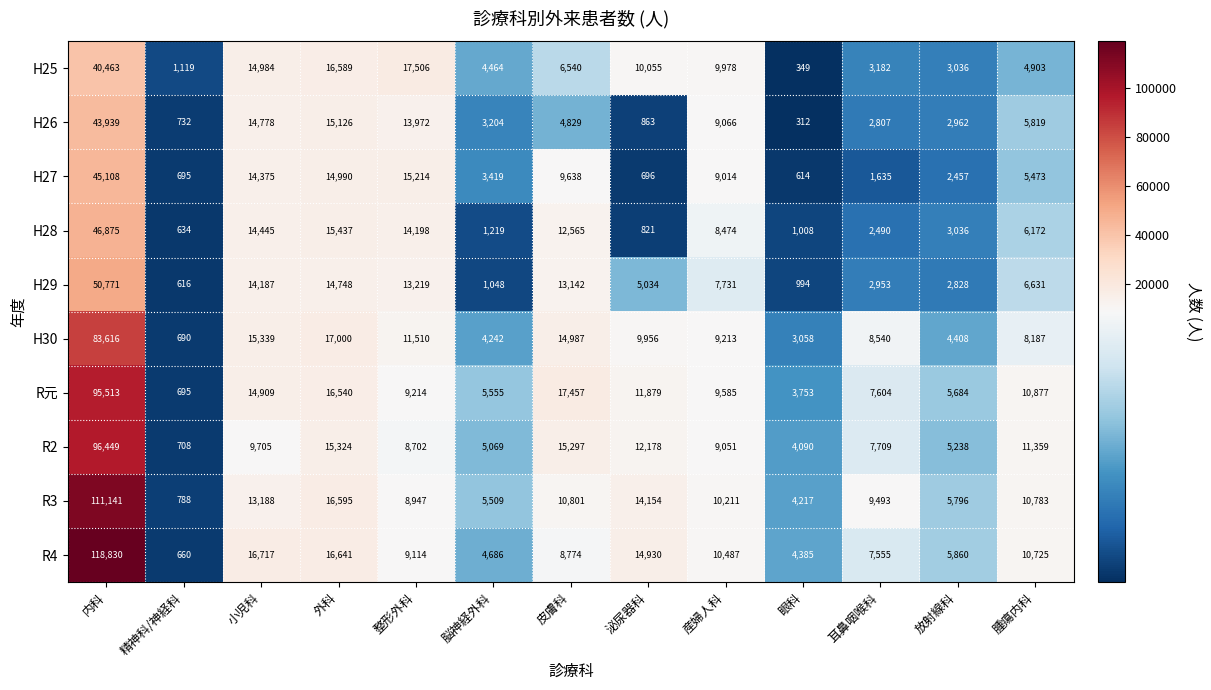

List the labels in order of H29 value, smallest first.

精神科/神経科, 眼科, 脳神経外科, 放射線科, 耳鼻咽喉科, 泌尿器科, 腫瘍内科, 産婦人科, 皮膚科, 整形外科, 小児科, 外科, 内科